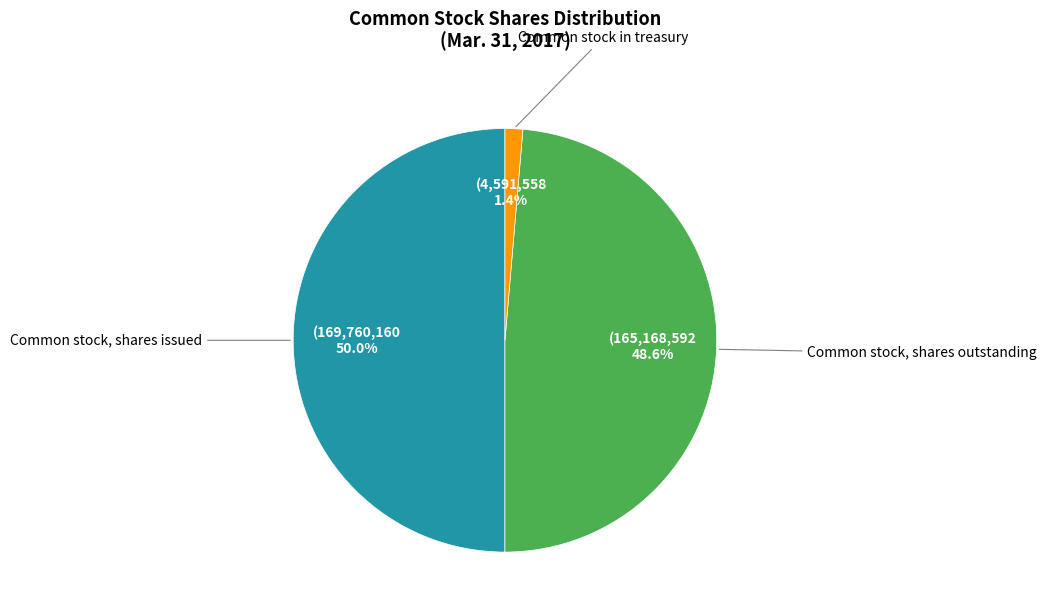

Does Common stock, shares outstanding account for over 50% of the chart?

No